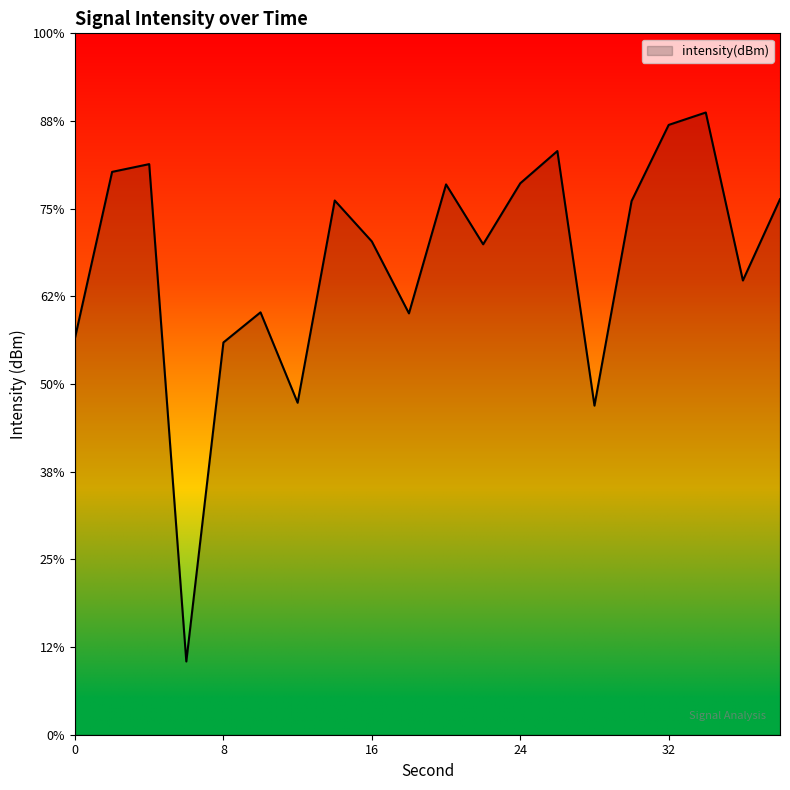

Is it true that the value at 30 is -125.7?

True